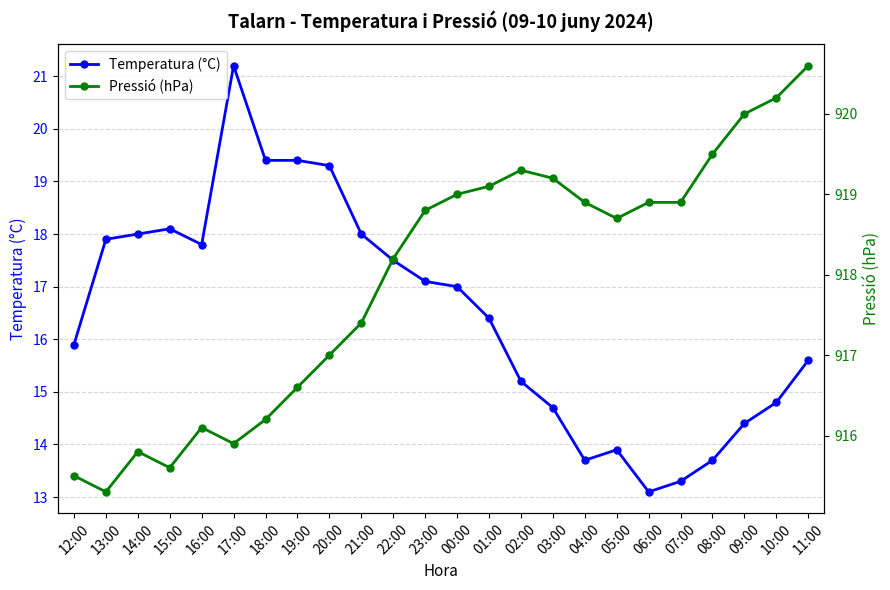

At which label does Temperatura (°C) first exceed 17?

13:00